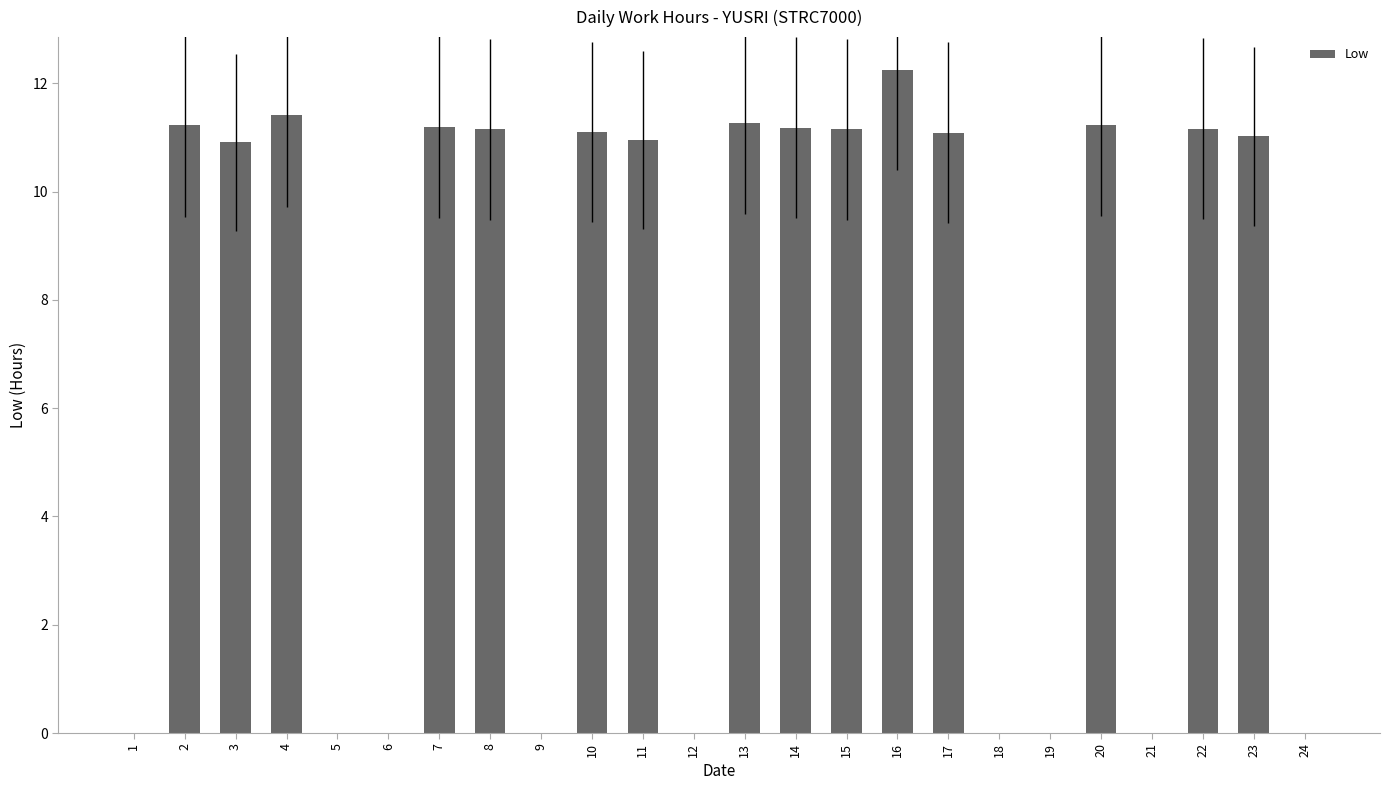

What is the sum of all values?

168.3